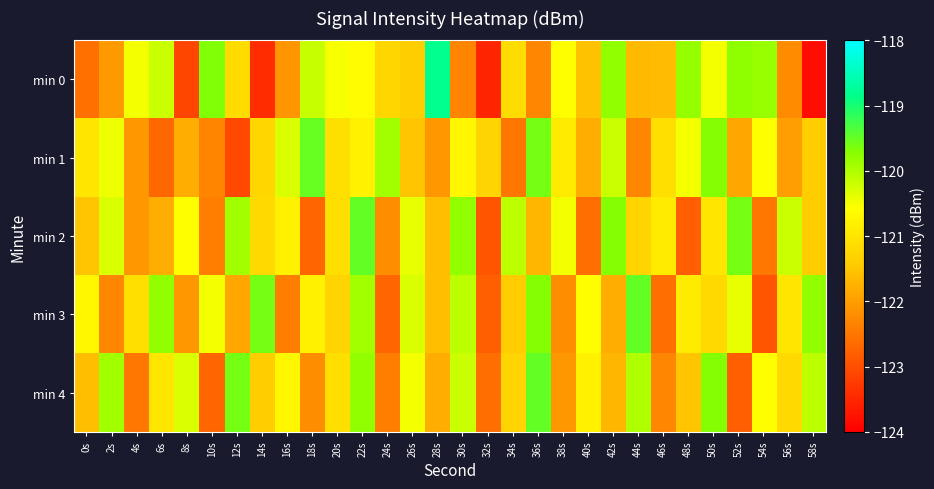

Which series changed the most between 20s and 32s?

min 0